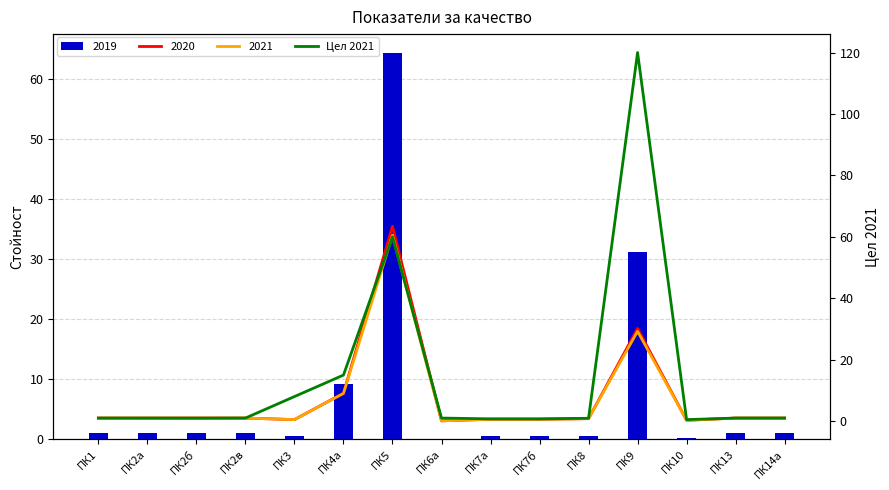

True or false: the data shows 1.0 at ПК6a.

True